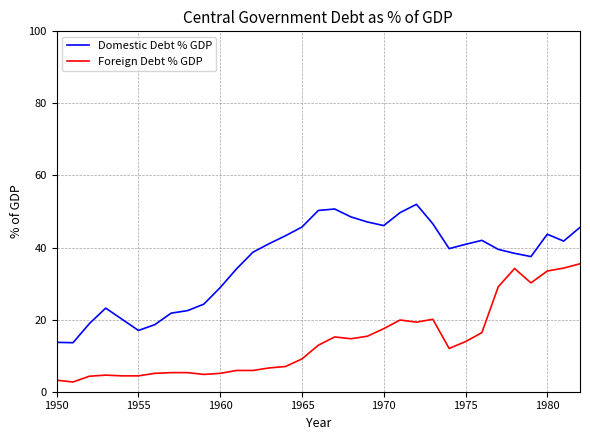

Which series has the largest range (max minus min)?

Domestic Debt % GDP